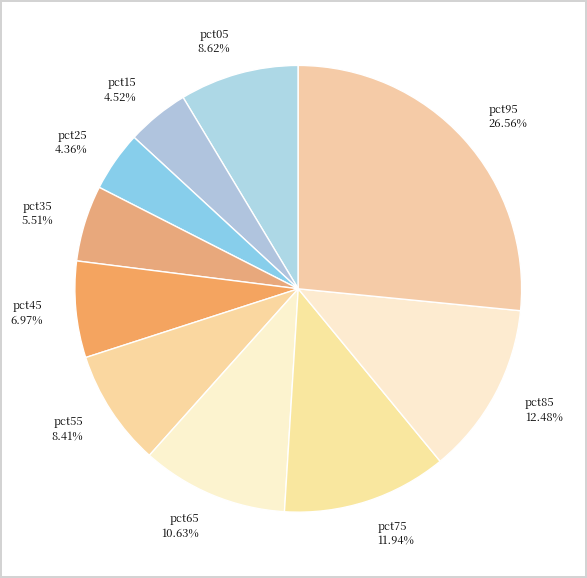

Count the number of slices in the pie.

10